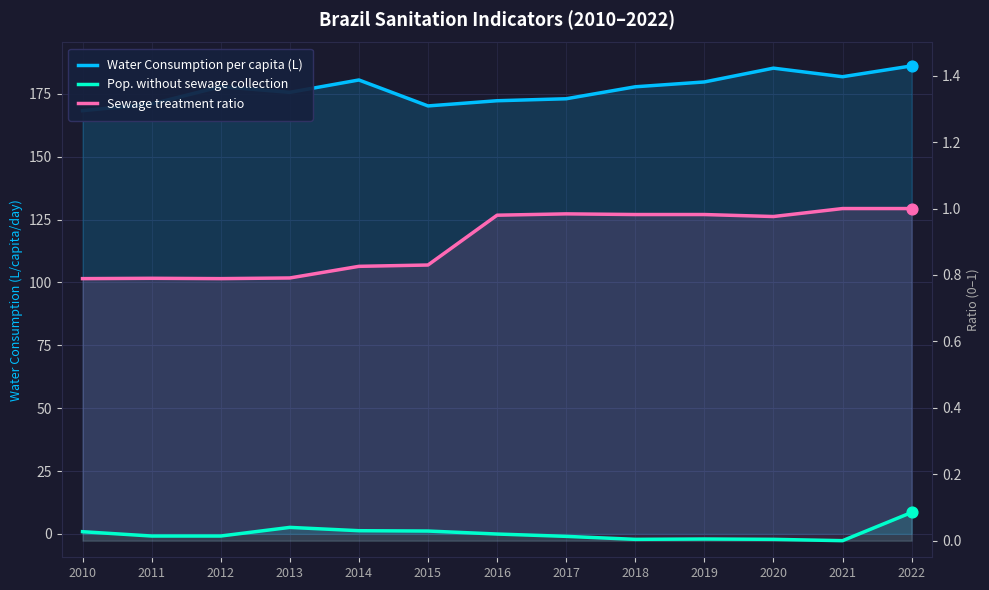

Which series has the largest total across all categories?

Water Consumption per capita (L)